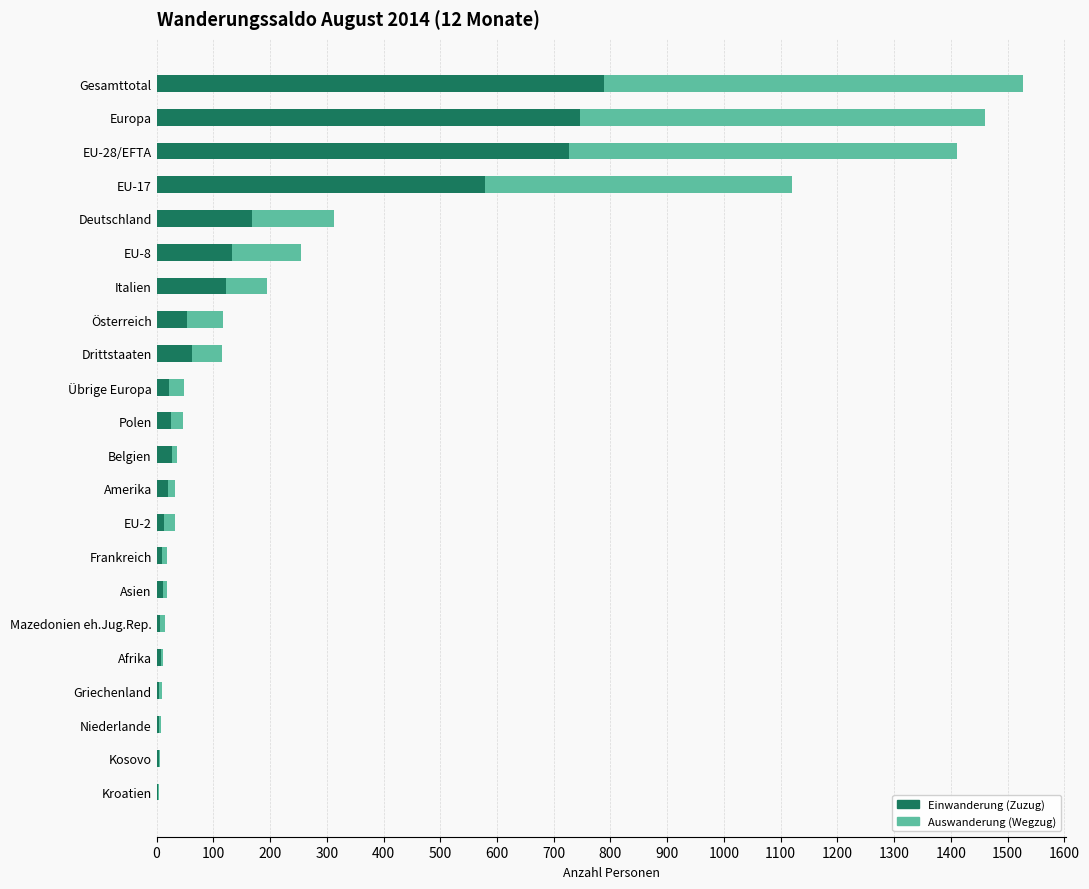

True or false: Einwanderung (Zuzug) has a value of 62 at Drittstaaten.

True